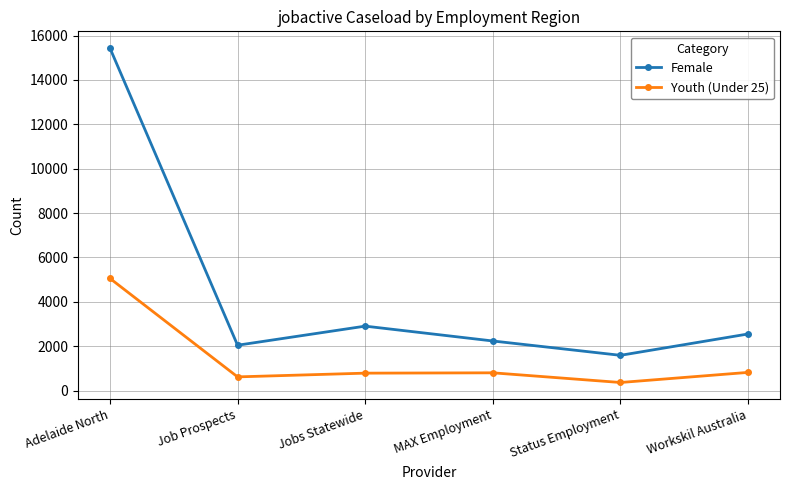

Is this an area chart (filled region under the line)?

No